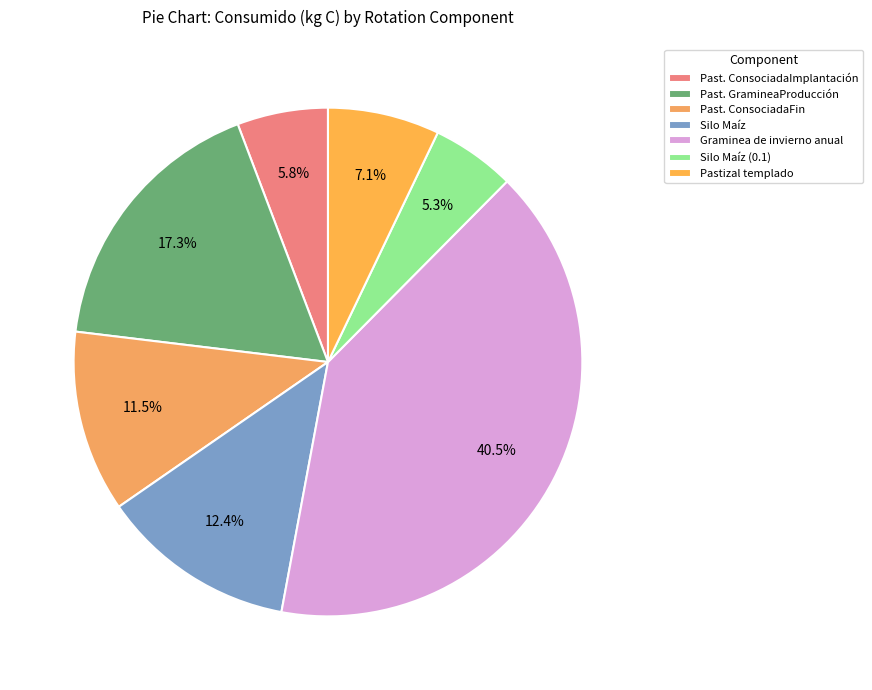

True or false: Past. GramineaProducción accounts for 6% of the total.

False